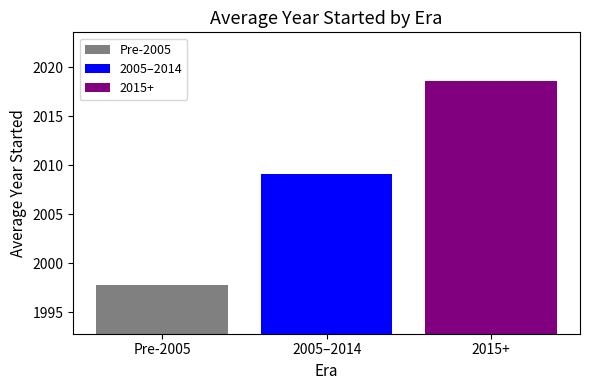

List the series in order of their overall mean, highest first.

2015+, 2005–2014, Pre-2005